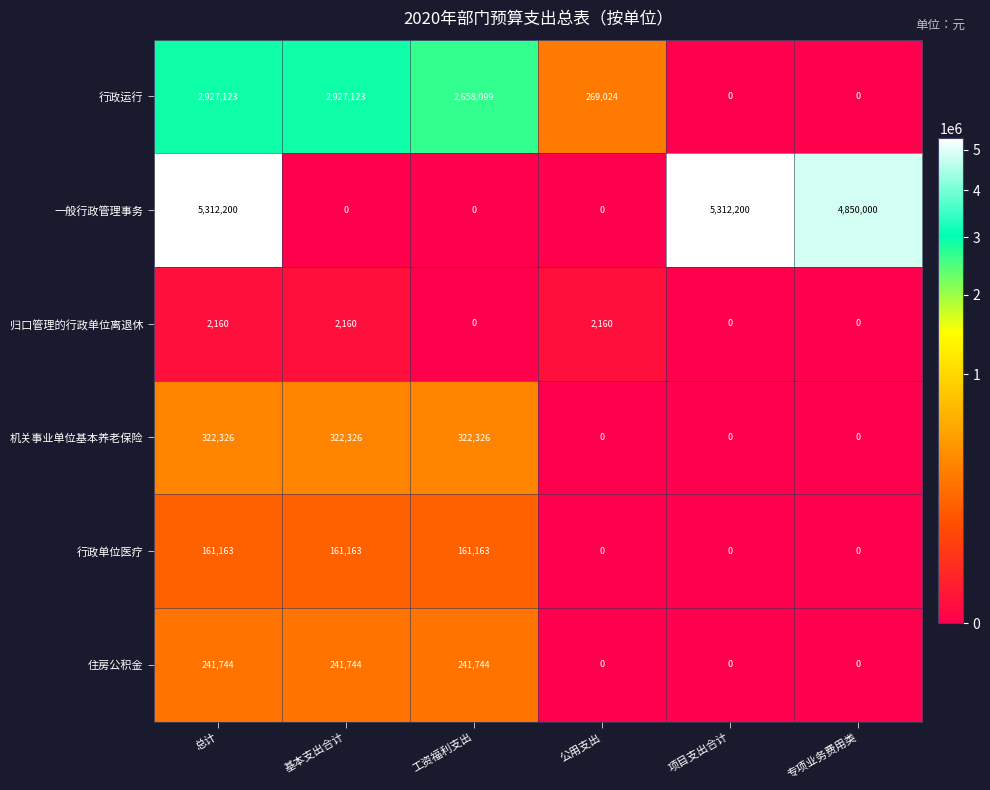

What is the maximum value for 住房公积金?

241744